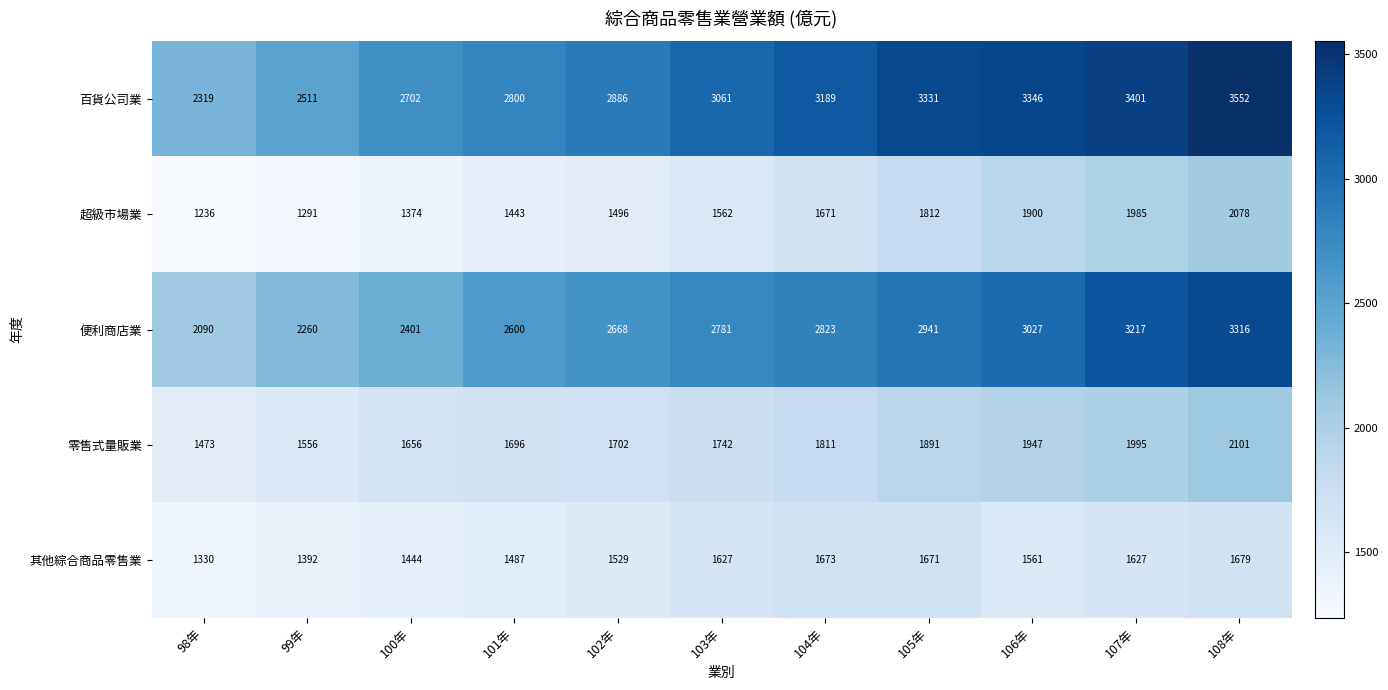

What is the minimum value shown in the chart?

1236